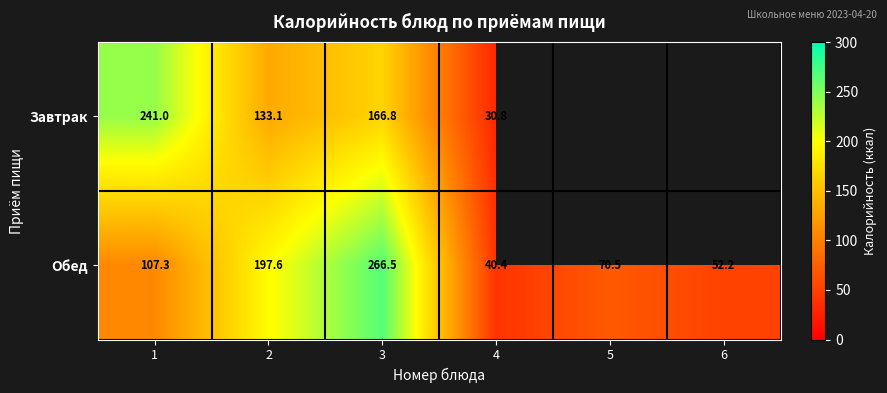

True or false: Обед has a value of 70.5 at 5.

True